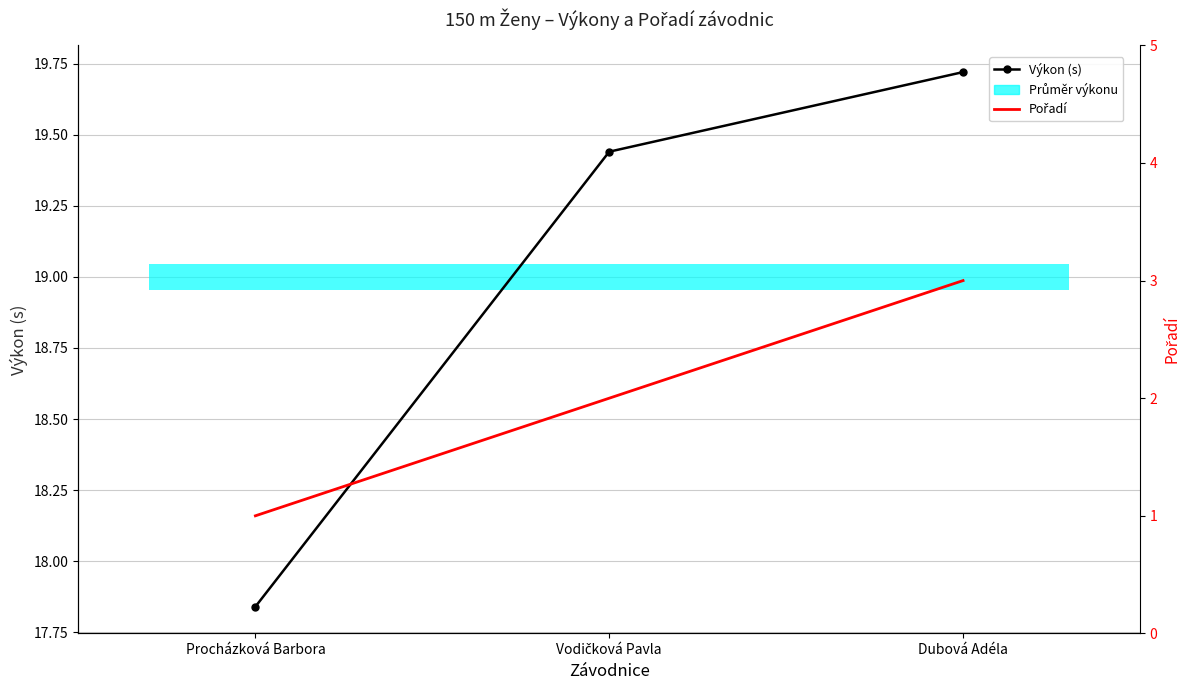

At how many categories does at least one series exceed 18?

2